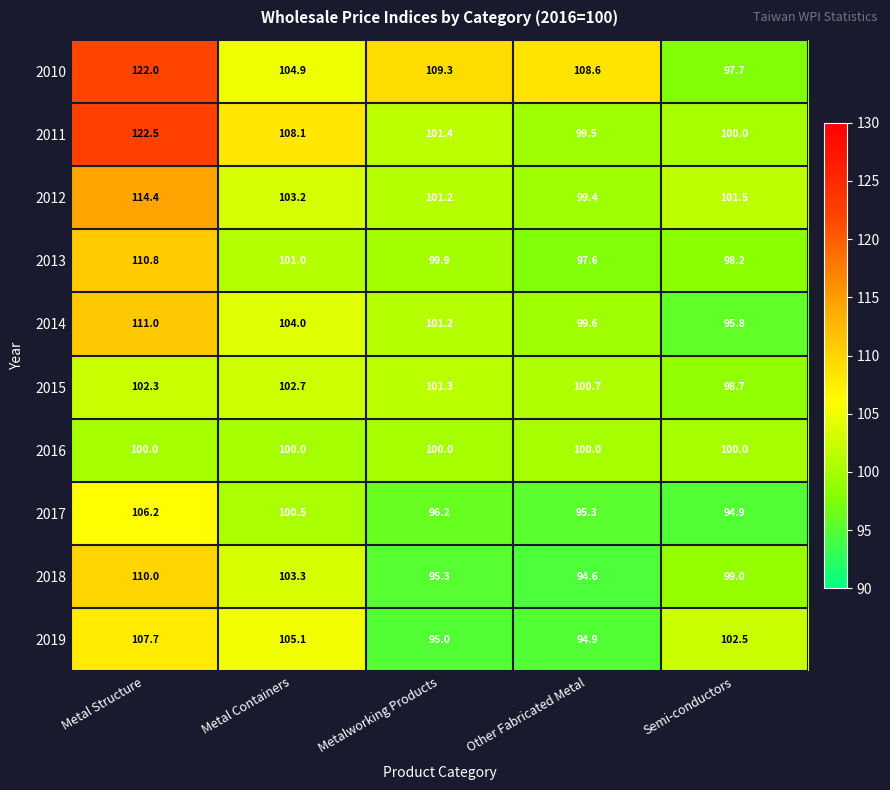

What is the total value across all series at Semi-conductors?

988.3